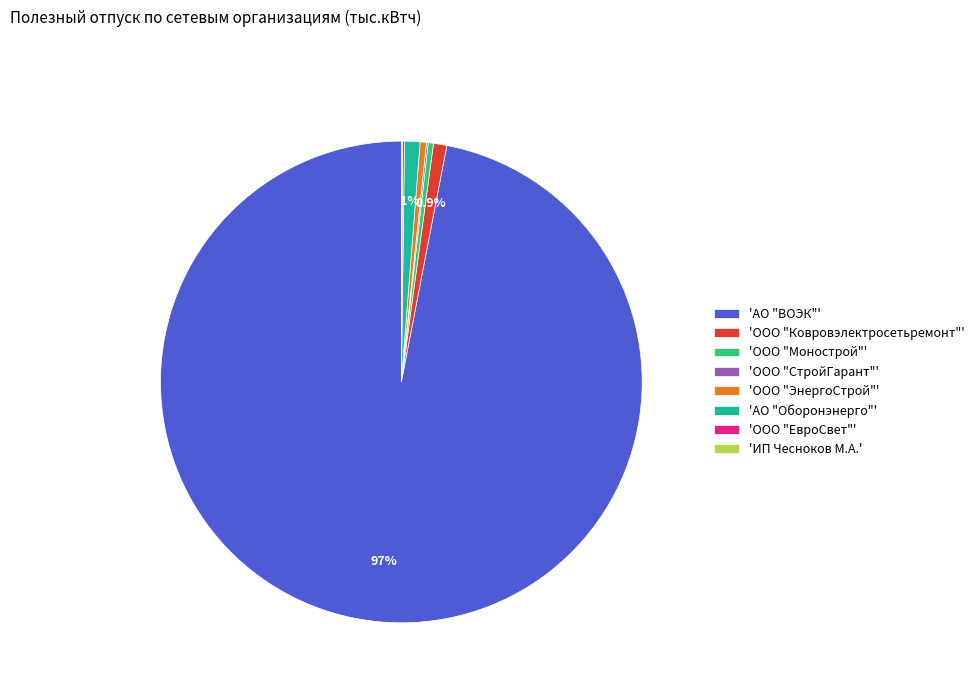

Is there any slice that represents more than half of the pie?

Yes